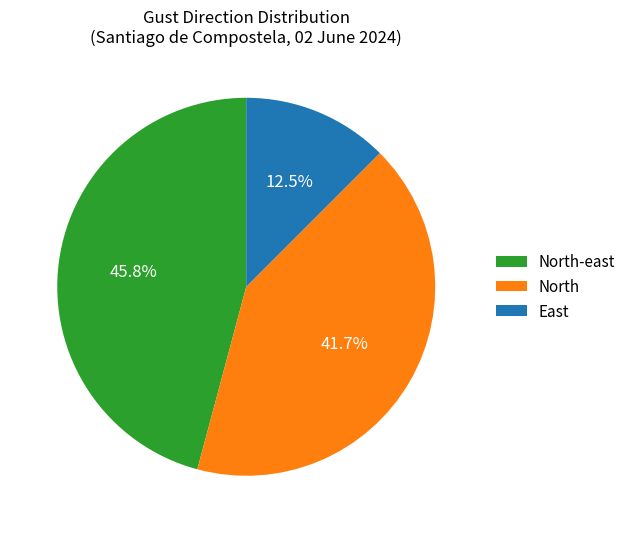

Count the number of slices in the pie.

3